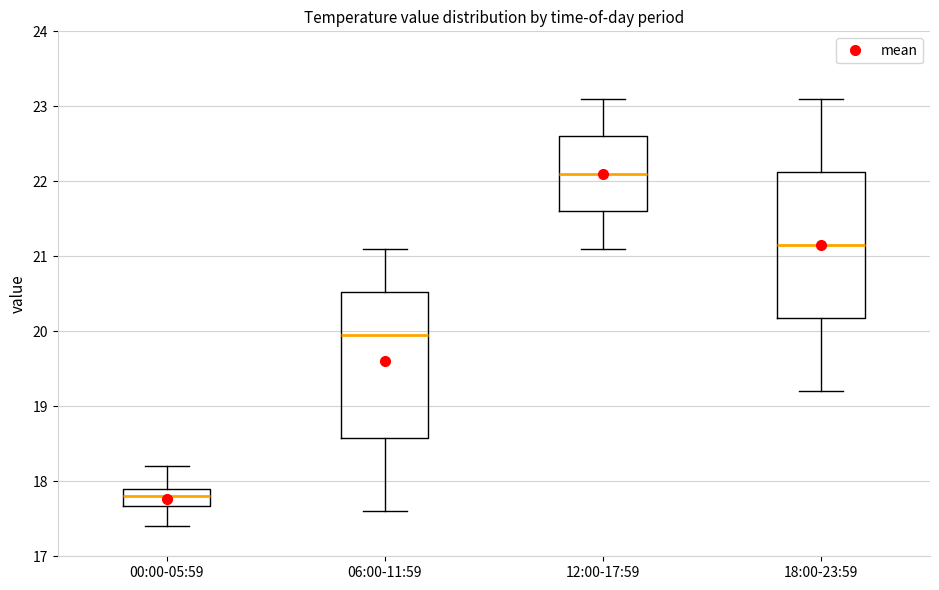

Which box has the highest median line?

12:00-17:59